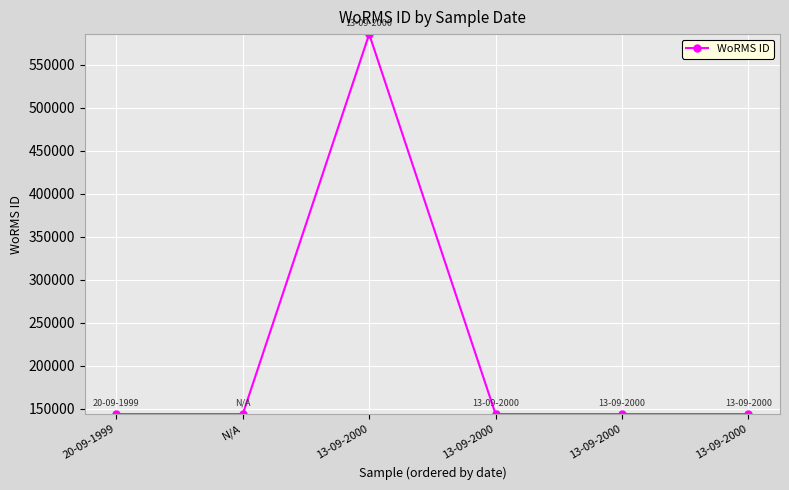

What is the label of the 5th point from the right?

N/A